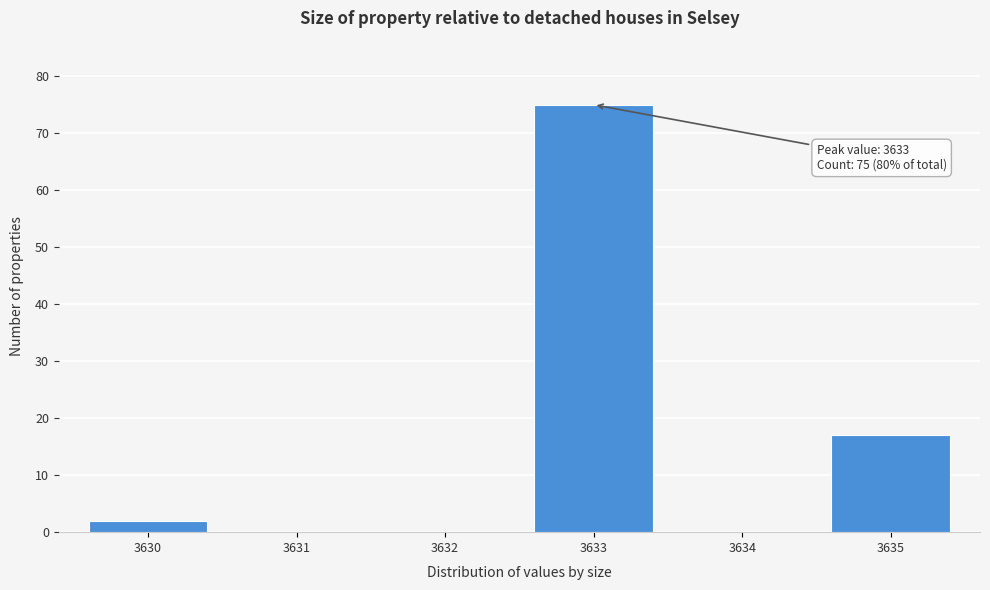

Reading left to right, extract all data points from this chart.

3630=2	3631=0	3632=0	3633=75	3634=0	3635=17